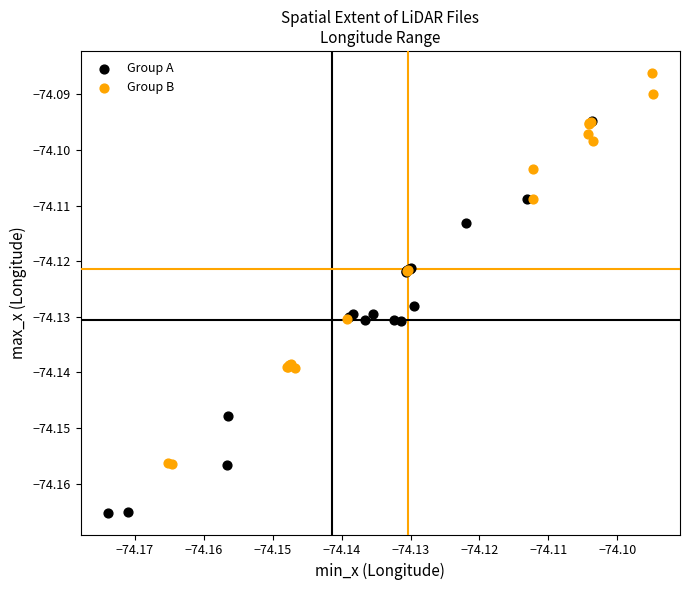

Which series reaches the minimum Y coordinate?

Group A